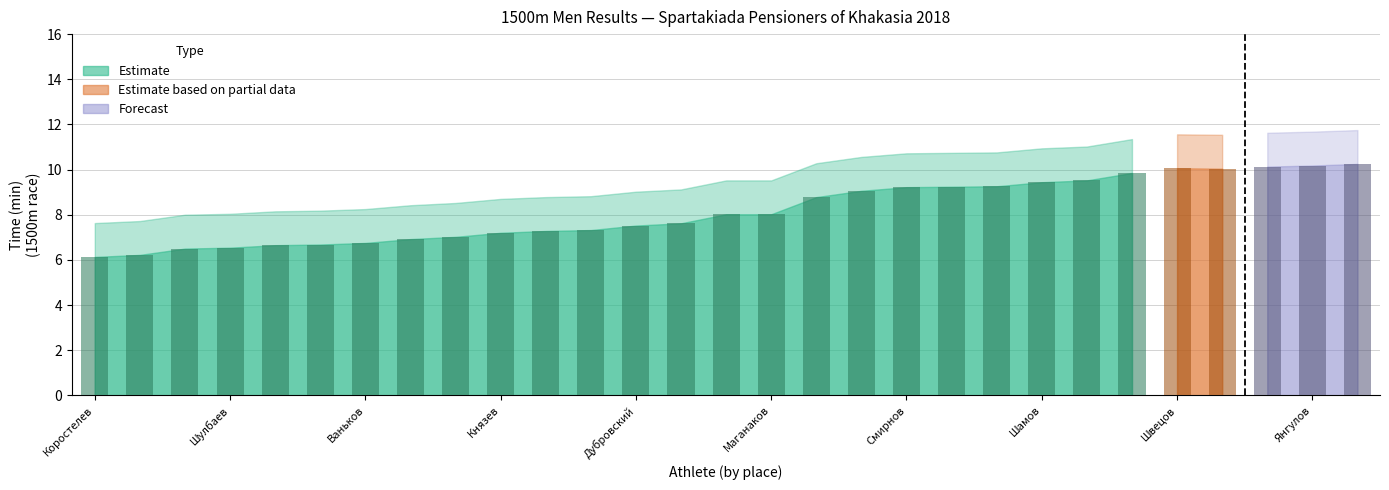

What is the smallest value displayed?

6.1